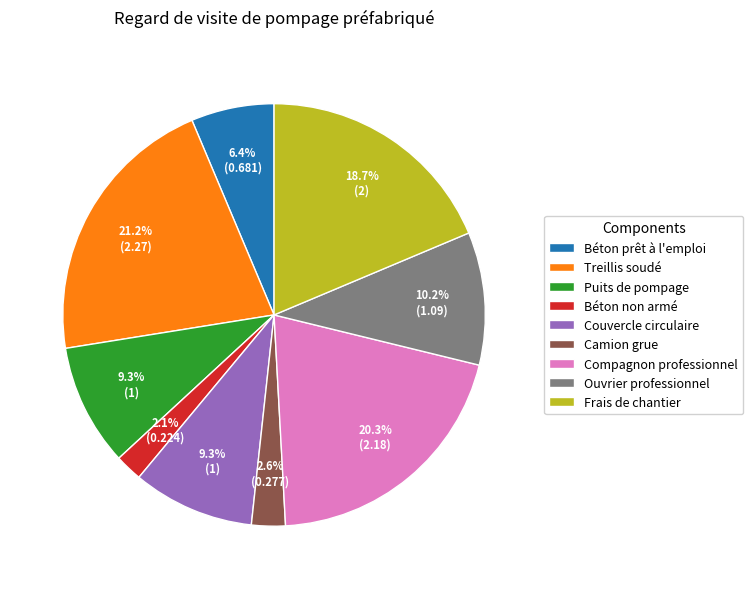

Is it true that Compagnon professionnel is 15% of the pie?

False